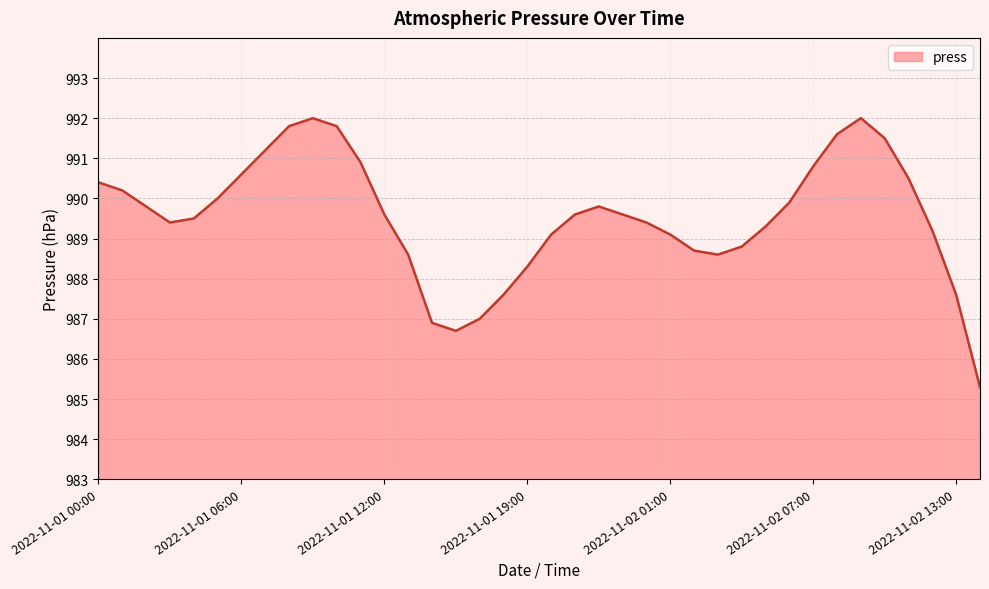

How many series are shown in this chart?

1